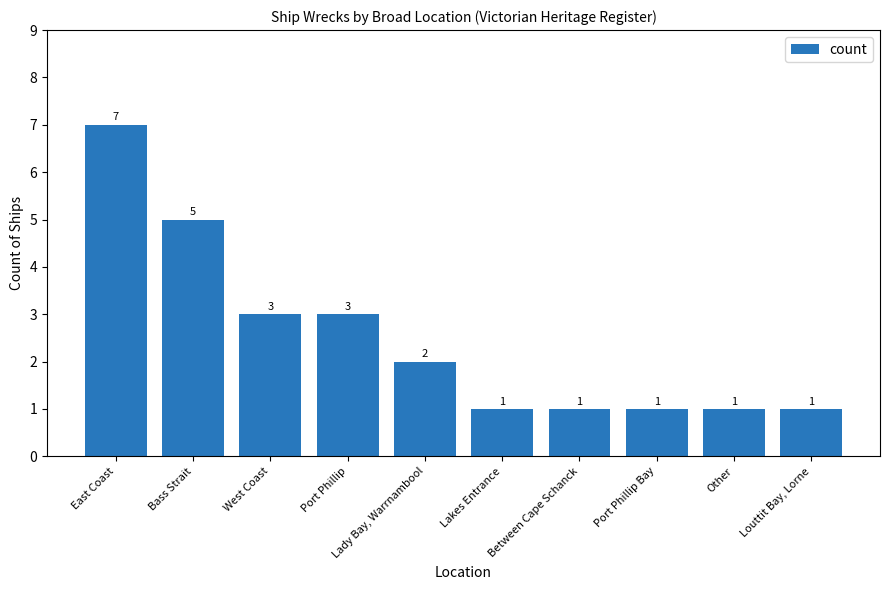

Approximately how many times larger is the value at Port Phillip Bay compared to Bass Strait?

0.2